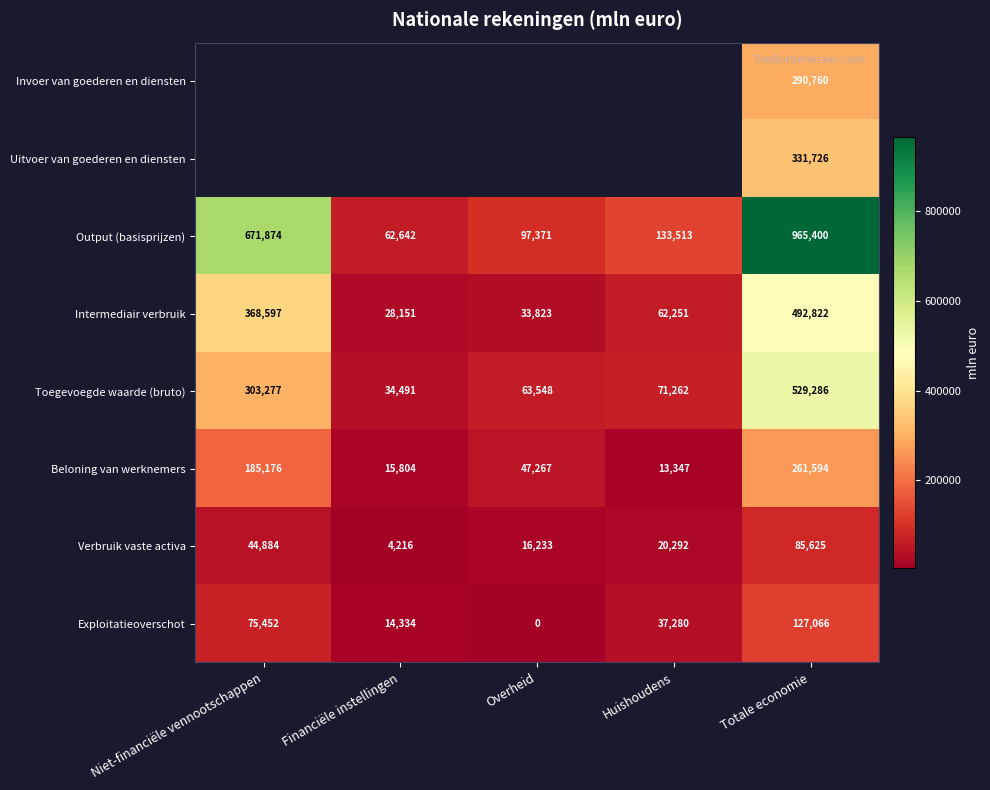

The value of Beloning van werknemers at Totale economie is 147218. True or false?

False